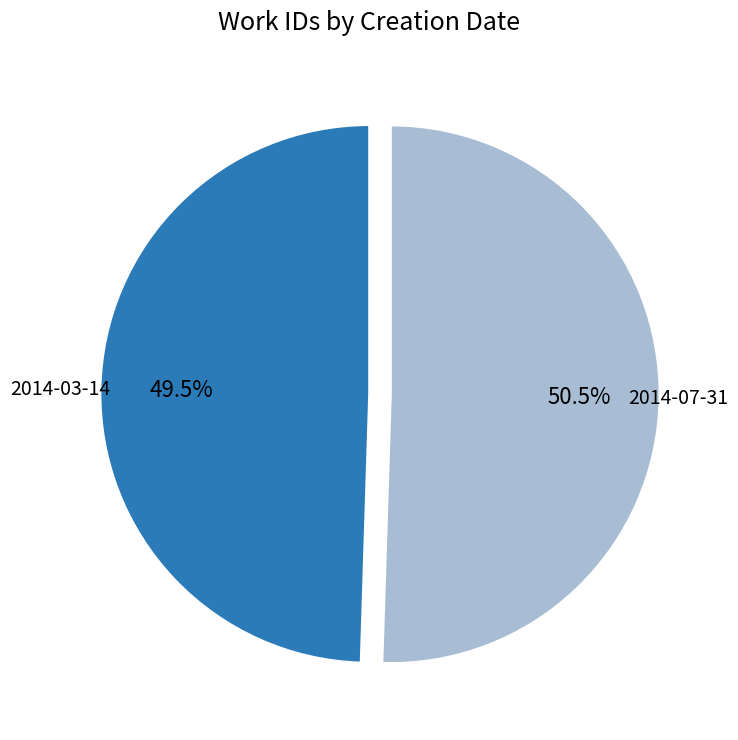

Is there any slice that represents more than half of the pie?

Yes